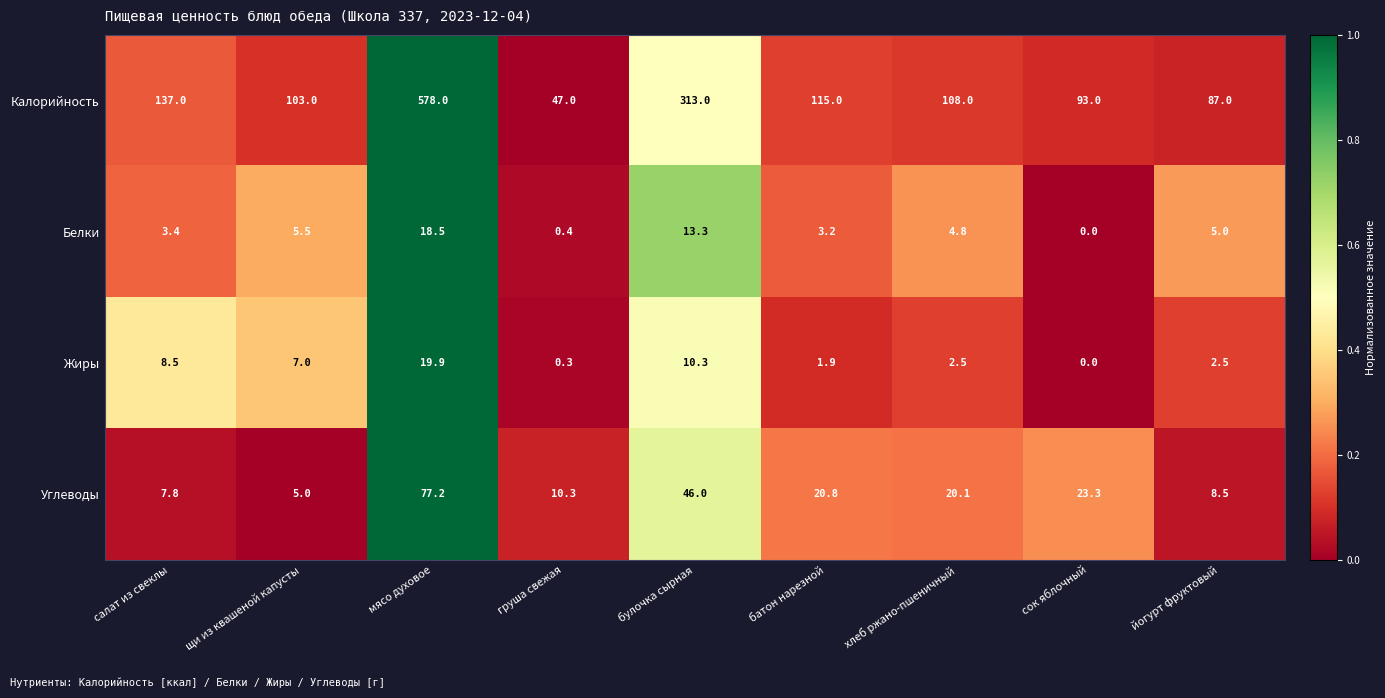

Rank the series by their maximum value, from highest to lowest.

Калорийность, Углеводы, Жиры, Белки